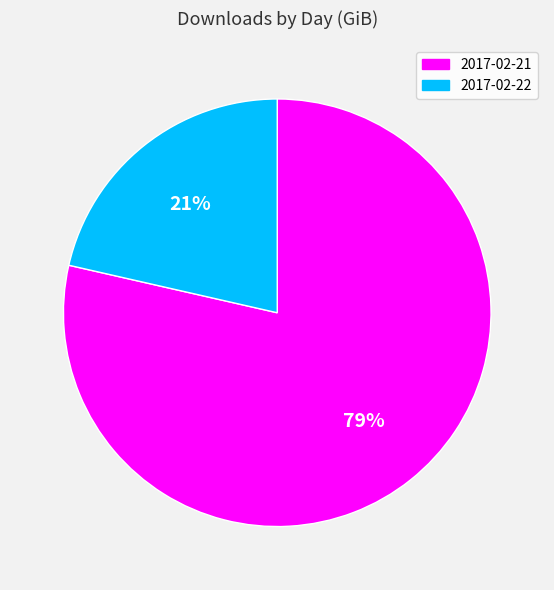

How many segments does this pie chart have?

2